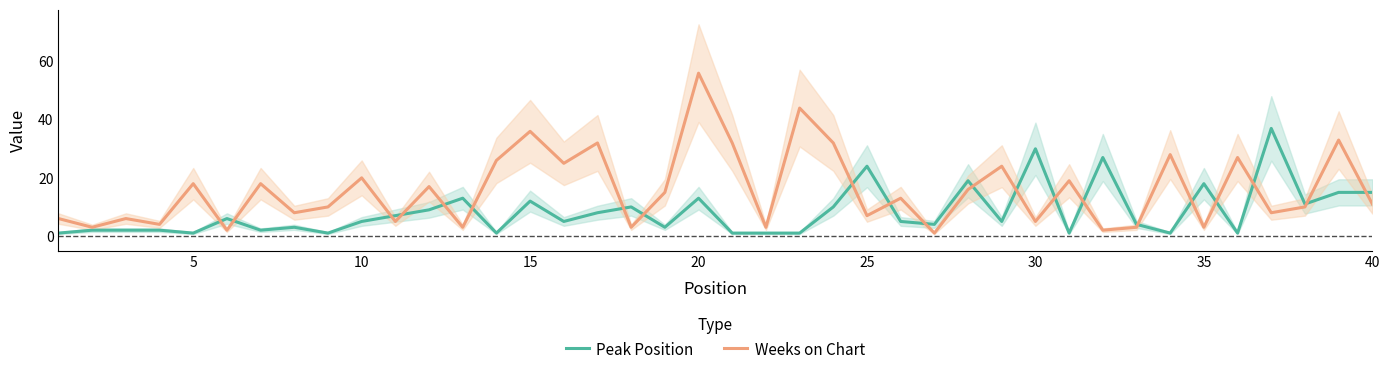

Which series has the largest total across all categories?

Weeks on Chart